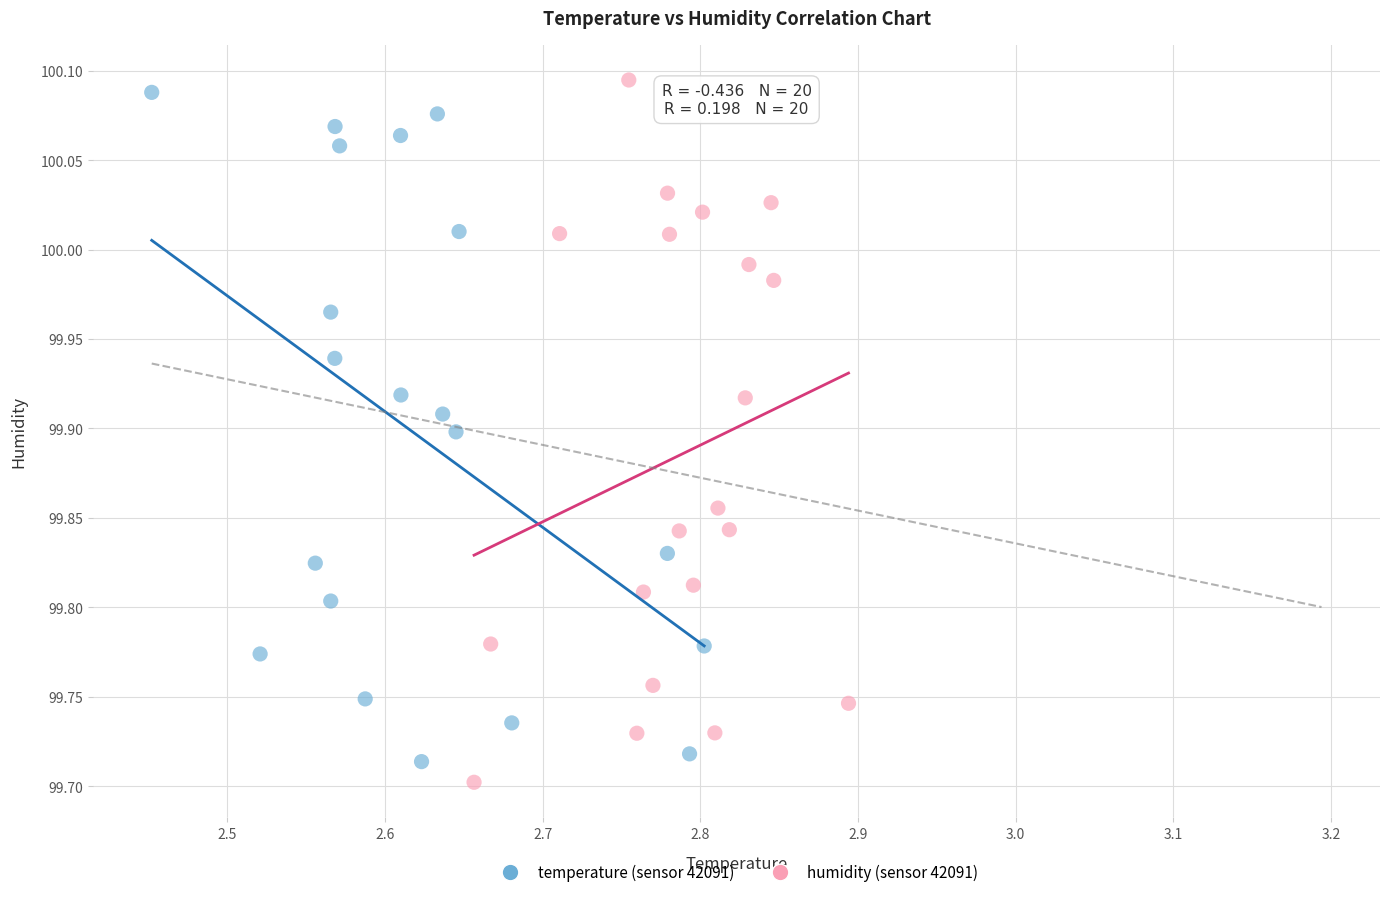

What are all the series names shown in the legend?

temperature (sensor 42091), humidity (sensor 42091)